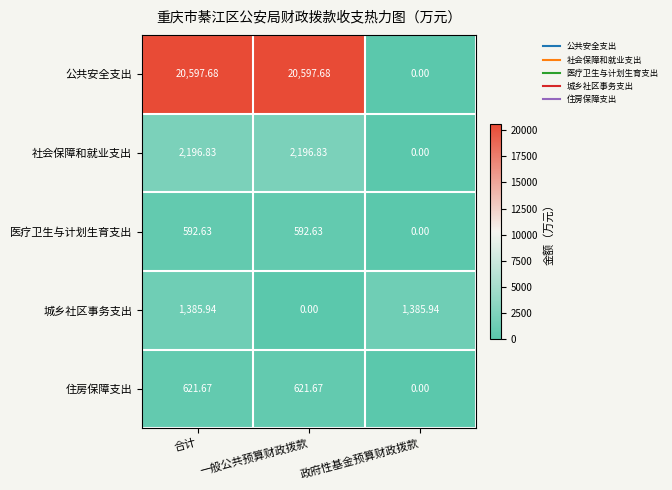

At which label is 住房保障支出 closest to 310?

政府性基金预算财政拨款